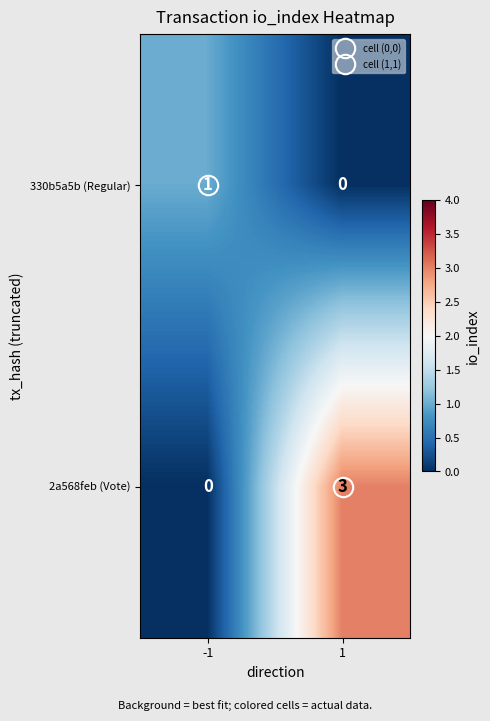

The 2a568feb (Vote) series shows 3 at 1. True or false?

True